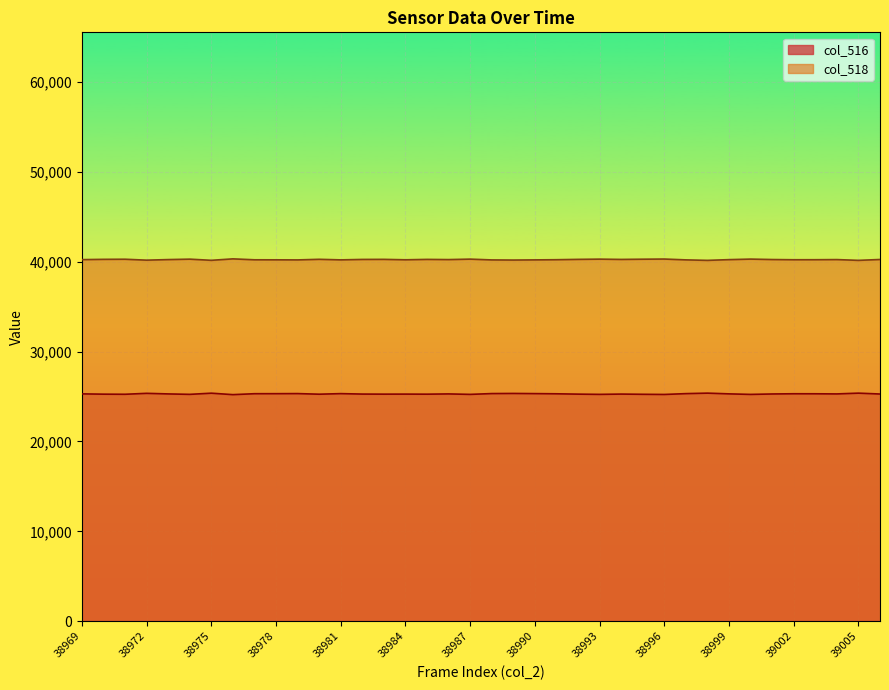

Where is the first local minimum for col_516?

38971